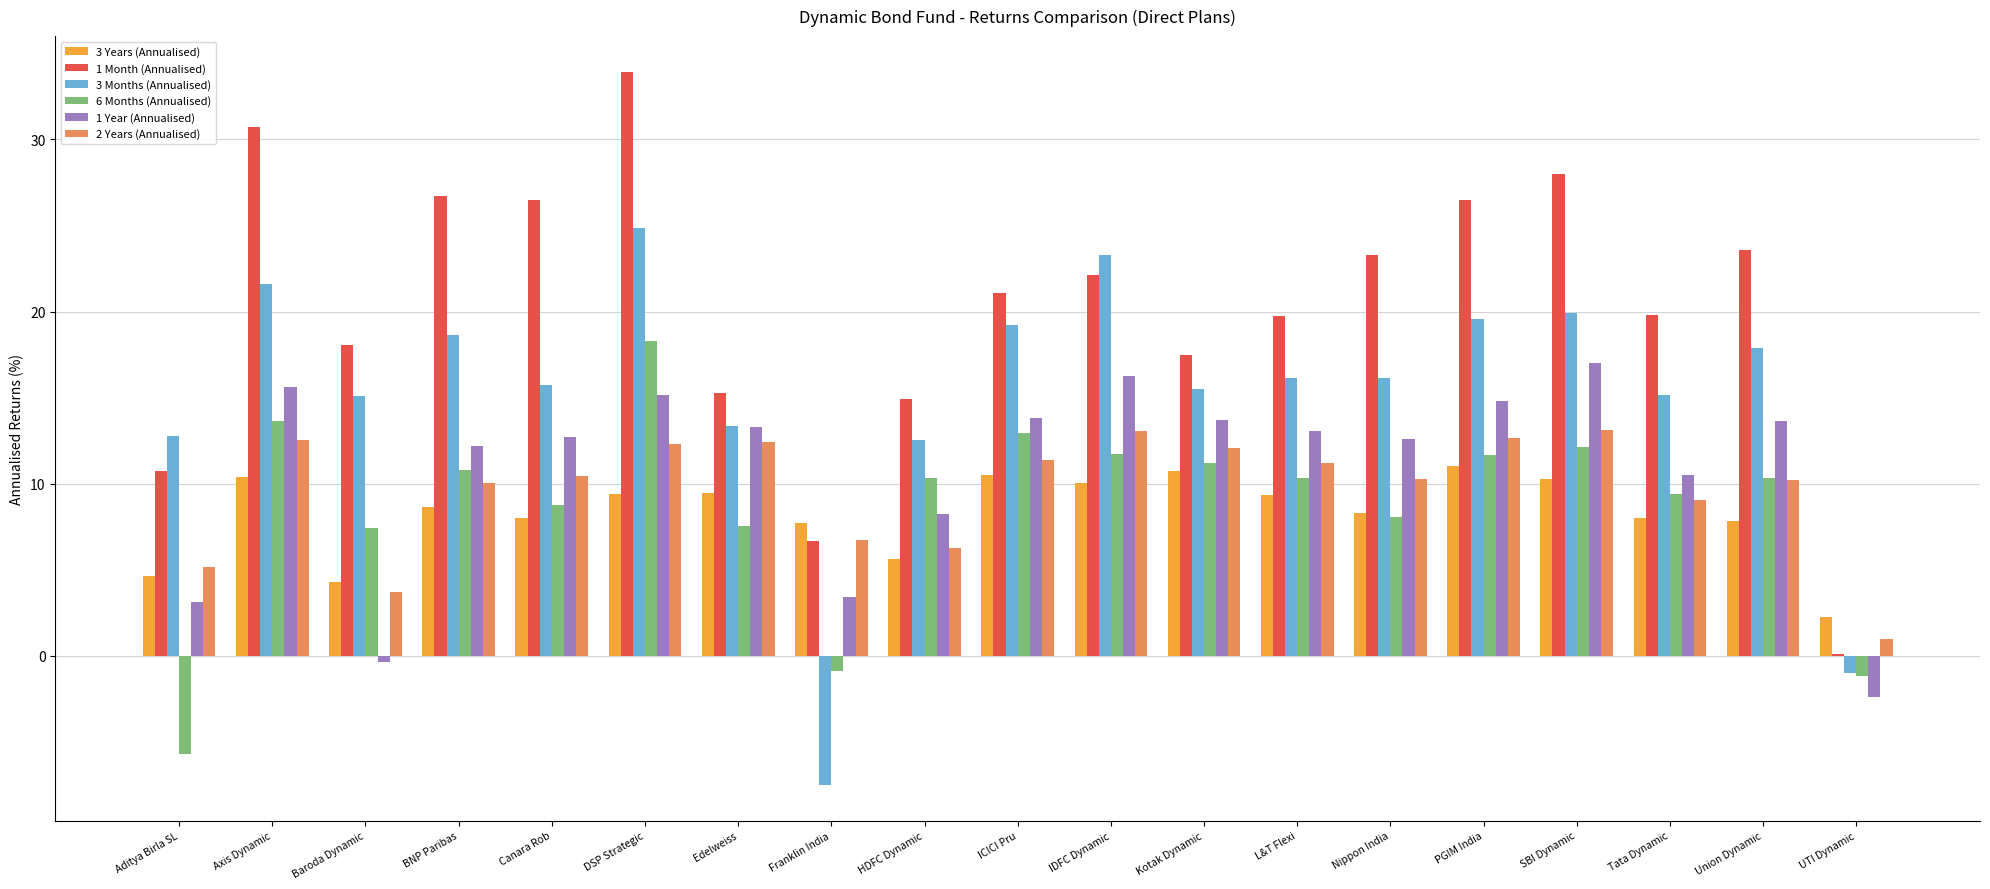

Which series changed the most between Aditya Birla SL and Axis Dynamic?

1 Month (Annualised)